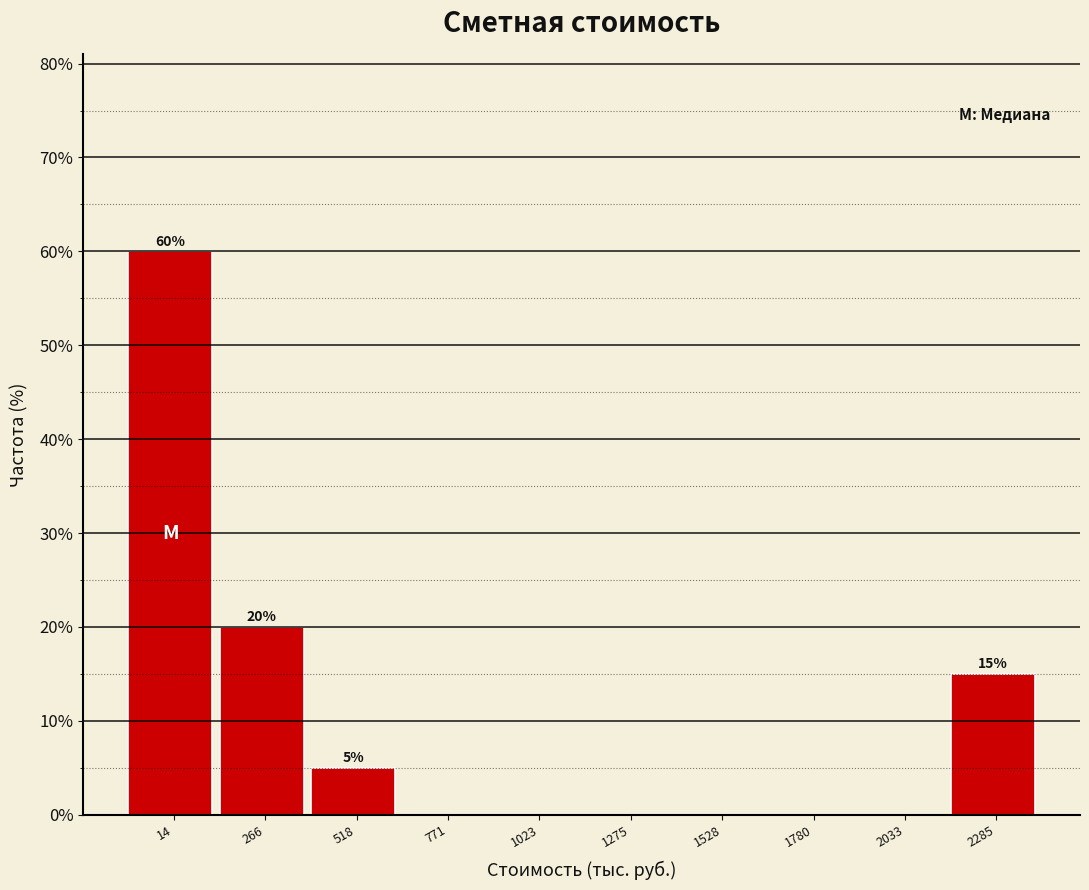

Reading left to right, what are all the values shown in this chart?

14=60	266=20	518=5	771=0	1023=0	1275=0	1528=0	1780=0	2033=0	2285=15